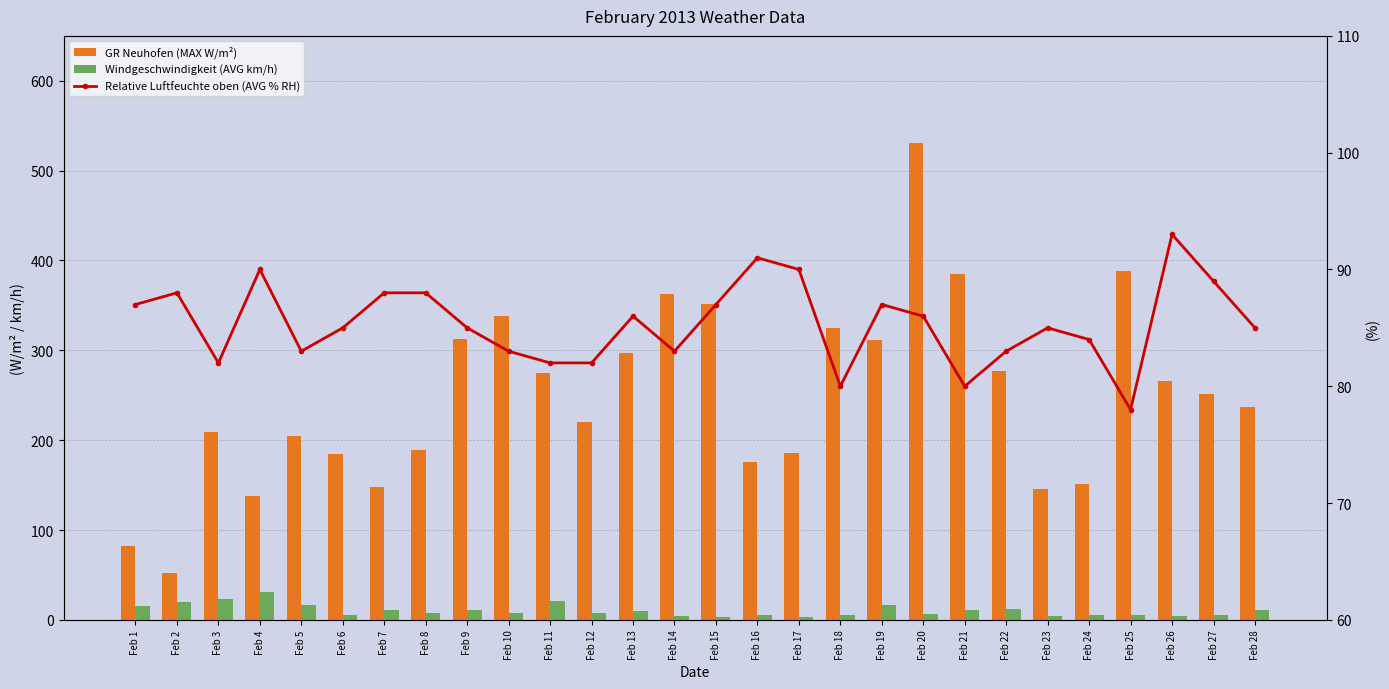

Reading left to right, list all the values displayed in this chart.

GR Neuhofen (MAX W/m²): Feb 1=82.5	Feb 2=51.8	Feb 3=209.5	Feb 4=137.7	Feb 5=204.2	Feb 6=185.1	Feb 7=148.0	Feb 8=188.5	Feb 9=312.1	Feb 10=338.5	Feb 11=274.5	Feb 12=220.3	Feb 13=296.9	Feb 14=362.4	Feb 15=351.6	Feb 16=175.3	Feb 17=185.6	Feb 18=324.8	Feb 19=311.1	Feb 20=530.9	Feb 21=384.9	Feb 22=276.9	Feb 23=145.5	Feb 24=150.9	Feb 25=387.8	Feb 26=265.7	Feb 27=251.0	Feb 28=236.9
Windgeschwindigkeit (AVG km/h): Feb 1=15.5	Feb 2=19.8	Feb 3=23.6	Feb 4=30.6	Feb 5=16.7	Feb 6=5.3	Feb 7=11.3	Feb 8=8.0	Feb 9=11.2	Feb 10=7.6	Feb 11=21.0	Feb 12=7.3	Feb 13=9.8	Feb 14=4.5	Feb 15=3.3	Feb 16=5.3	Feb 17=3.5	Feb 18=5.2	Feb 19=16.4	Feb 20=6.8	Feb 21=11.1	Feb 22=12.0	Feb 23=3.9	Feb 24=5.2	Feb 25=4.9	Feb 26=4.0	Feb 27=5.6	Feb 28=10.6
Relative Luftfeuchte oben (AVG % RH): Feb 1=87.0	Feb 2=88.0	Feb 3=82.0	Feb 4=90.0	Feb 5=83.0	Feb 6=85.0	Feb 7=88.0	Feb 8=88.0	Feb 9=85.0	Feb 10=83.0	Feb 11=82.0	Feb 12=82.0	Feb 13=86.0	Feb 14=83.0	Feb 15=87.0	Feb 16=91.0	Feb 17=90.0	Feb 18=80.0	Feb 19=87.0	Feb 20=86.0	Feb 21=80.0	Feb 22=83.0	Feb 23=85.0	Feb 24=84.0	Feb 25=78.0	Feb 26=93.0	Feb 27=89.0	Feb 28=85.0